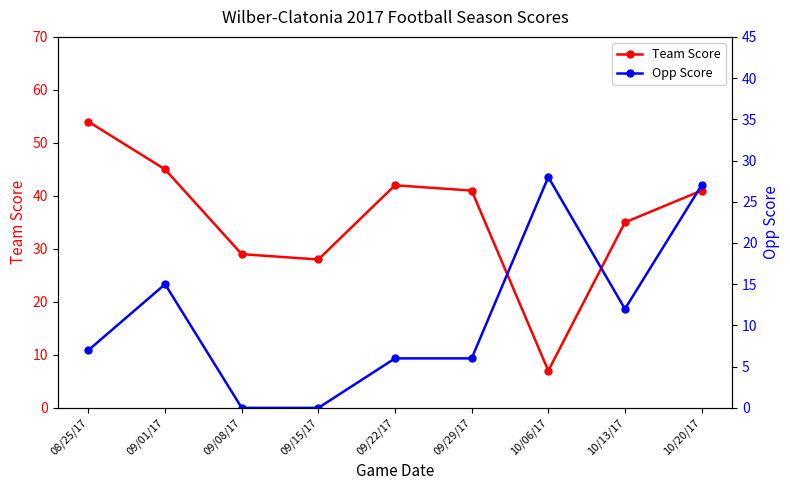

Where do Team Score and Opp Score first cross each other?

09/29/17 and 10/06/17